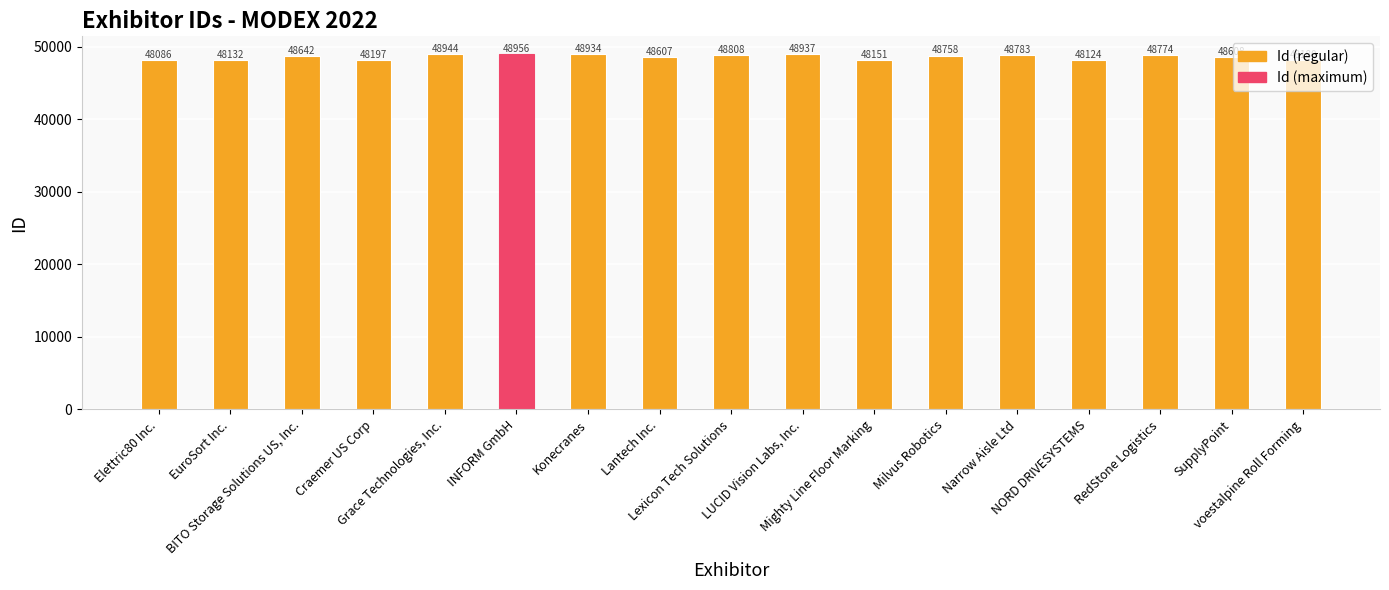

How many categories are shown in the chart?

17